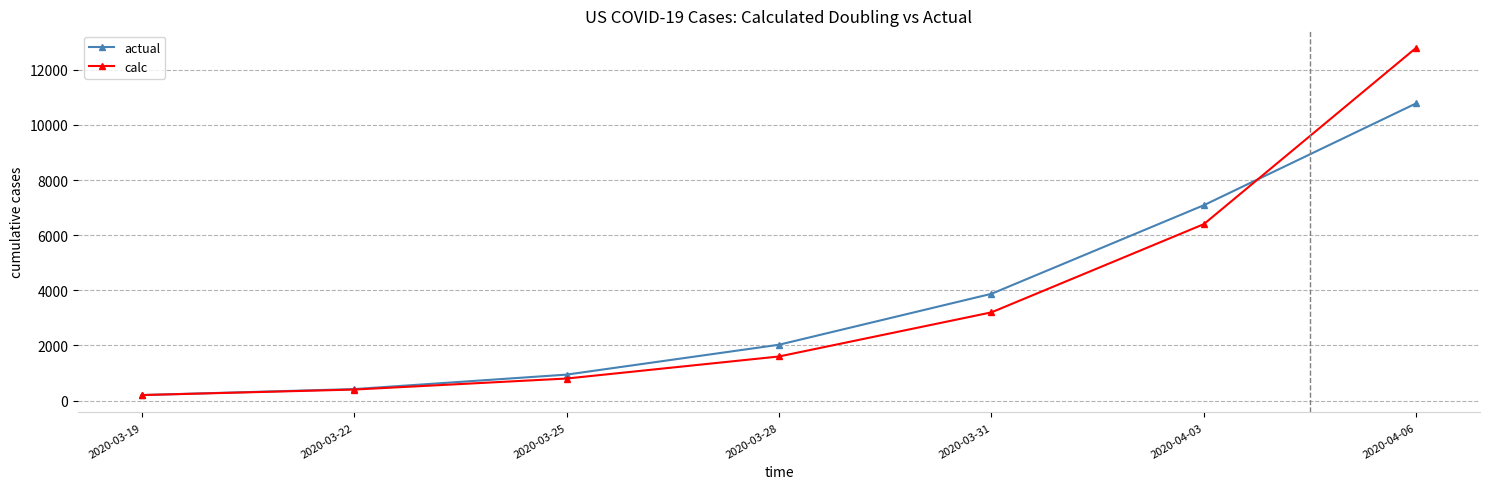

Between 2020-03-19 and 2020-03-25, which series saw the biggest shift?

actual